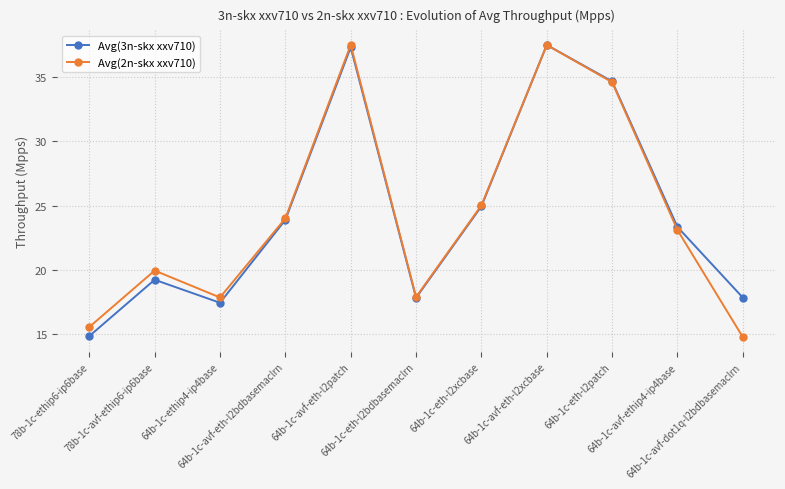

What is the value of the Avg(2n-skx xxv710) point at the 1st from the left?

15.6